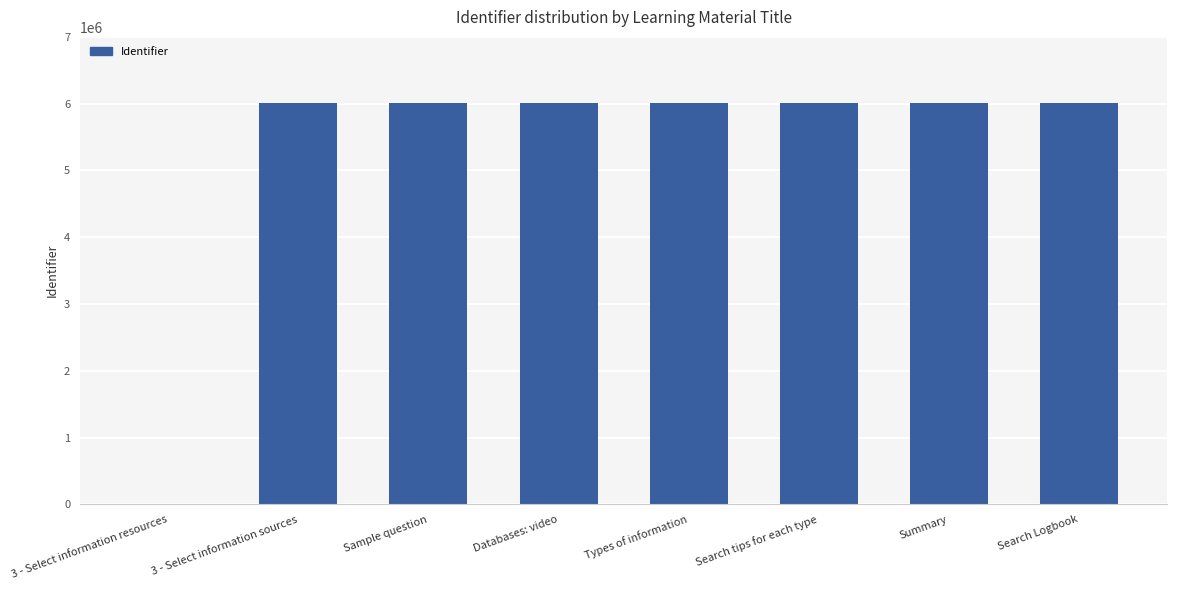

What is the sum of all values?

42024523